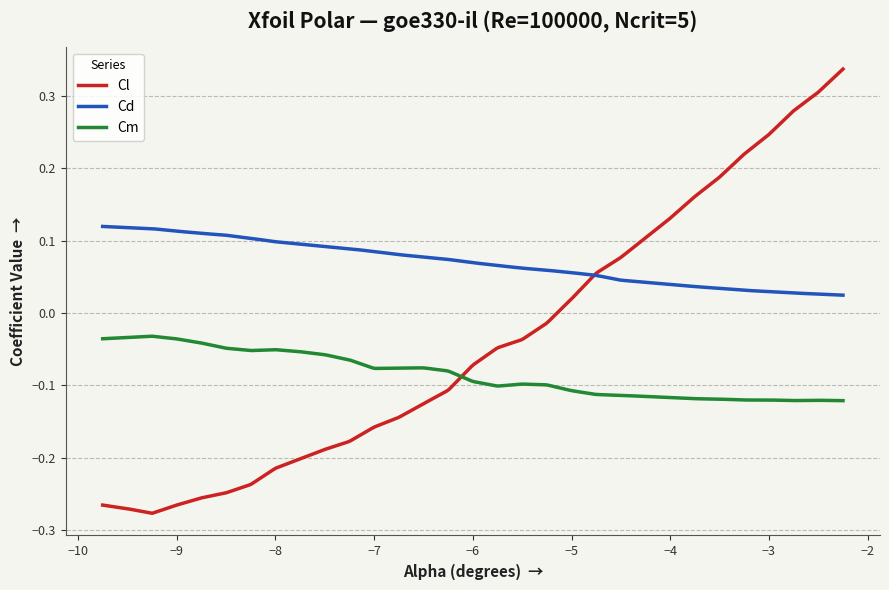

Which series has the largest total across all categories?

Cd